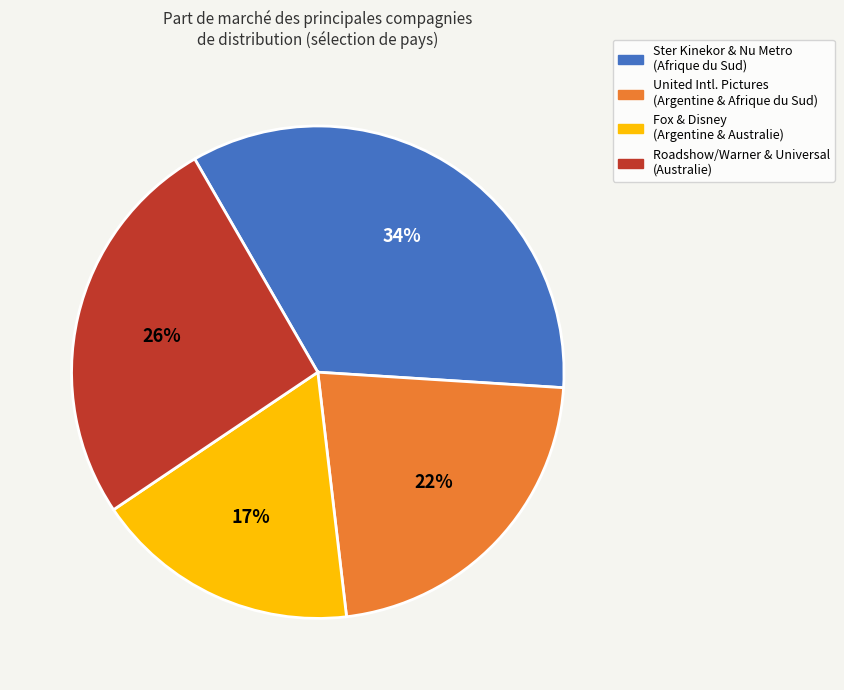

Do Fox & Disney (Argentine & Australie) and United Intl. Pictures (Argentine & Afrique du Sud) together represent more than half of the pie?

No